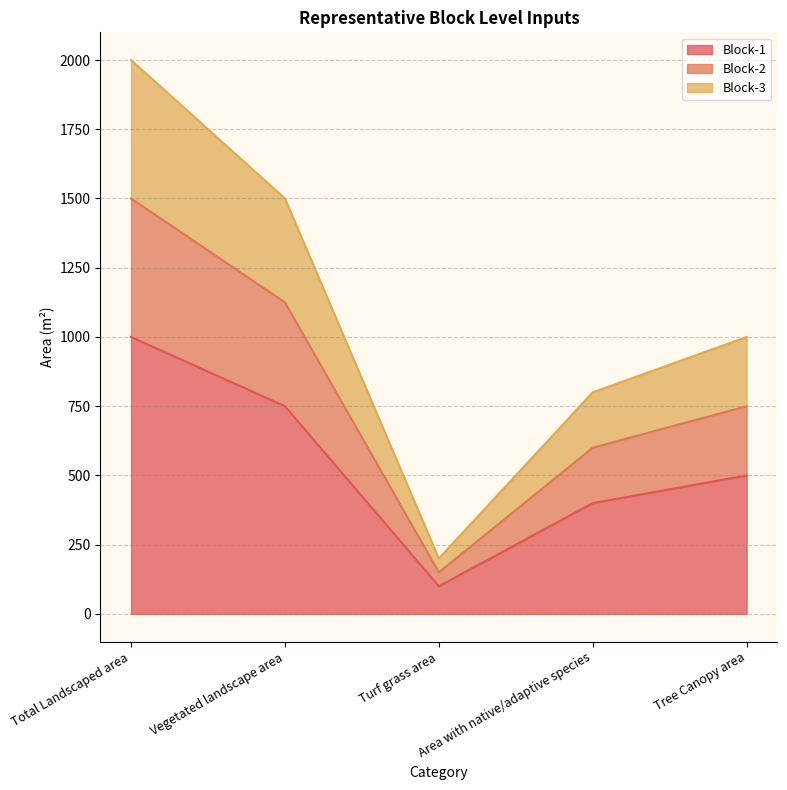

List the series in order of their peak value, highest first.

Block-3, Block-2, Block-1